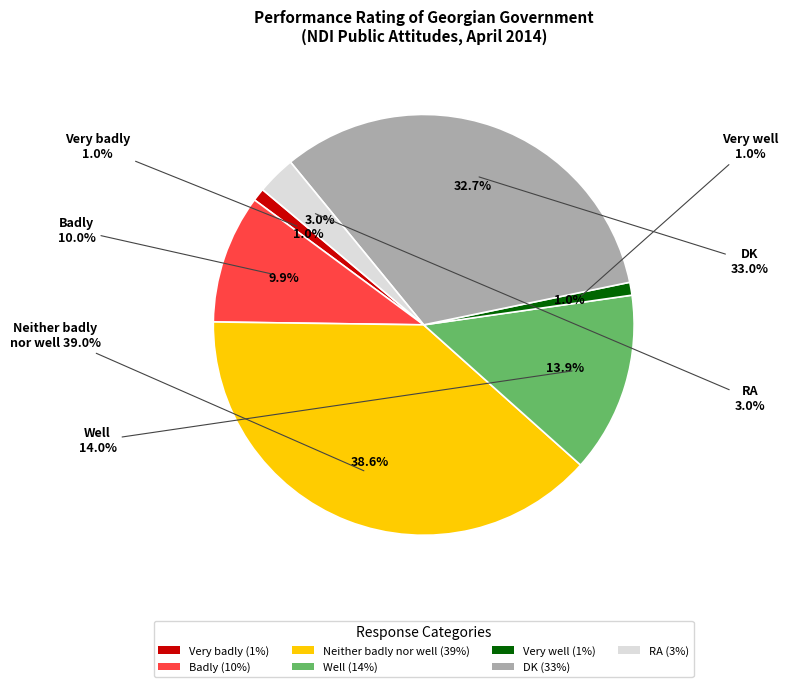

Approximately how many times larger is the value at Neither badly nor well compared to Badly?

3.9